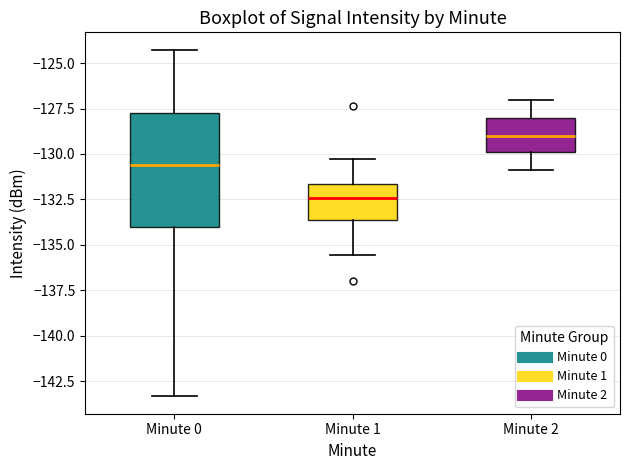

Which box has the highest median line?

Minute 2